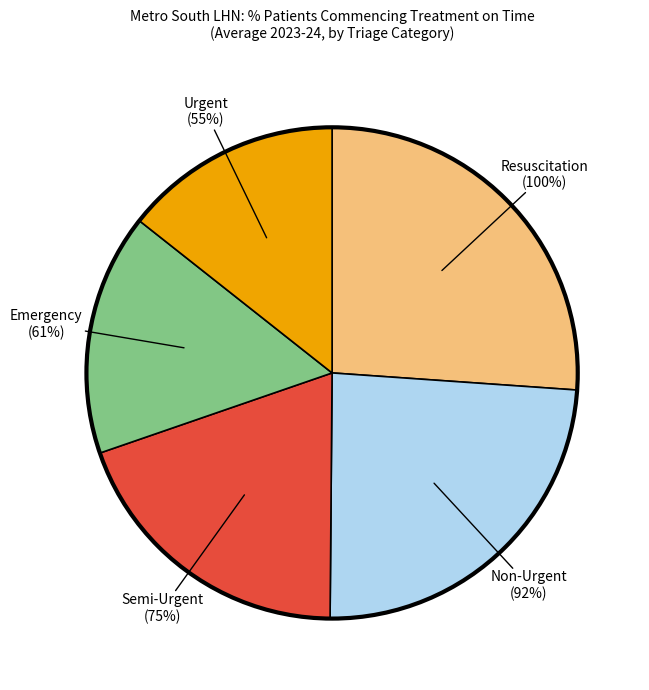

Combined, do Emergency and Resuscitation account for over 50%?

No